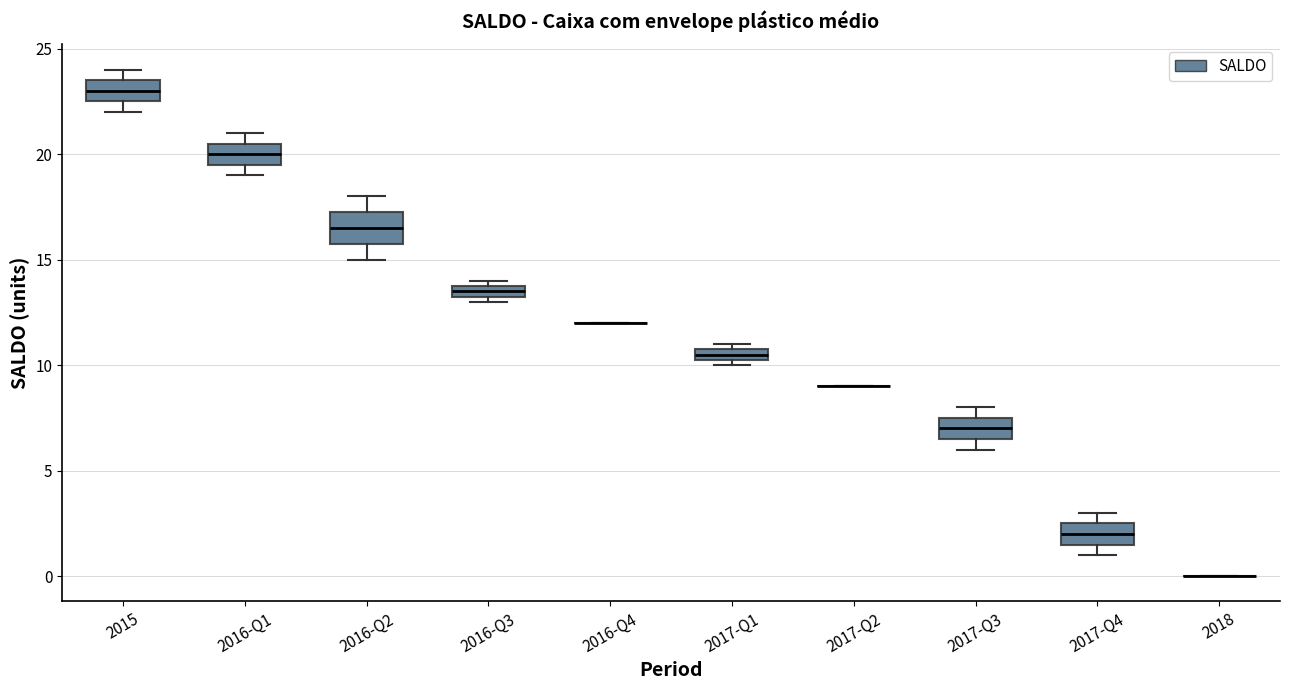

Comparing the boxes themselves (not the whiskers), which one is the tallest?

2016-Q2